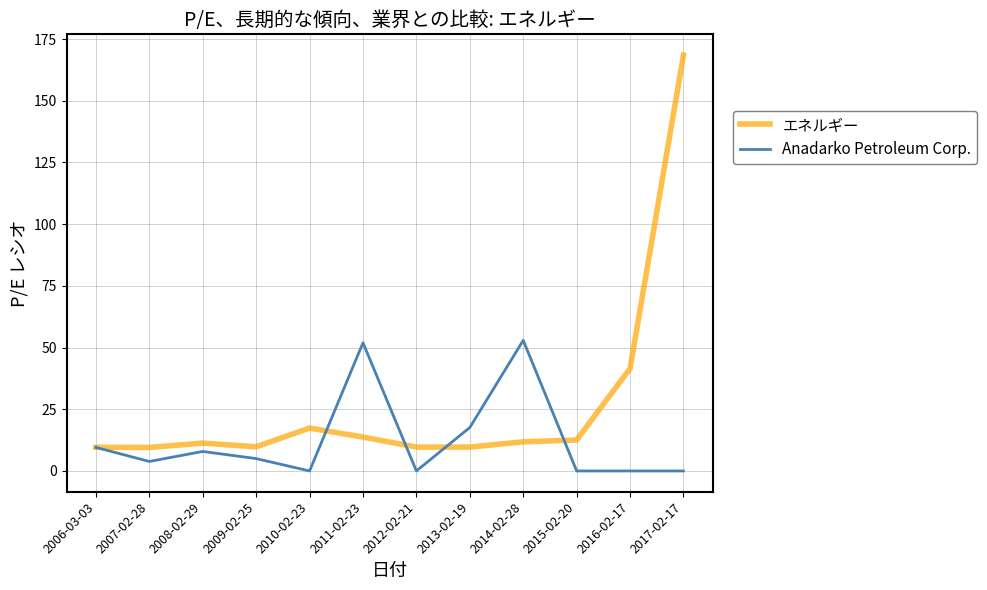

What is the lowest value of the エネルギー series?

9.5